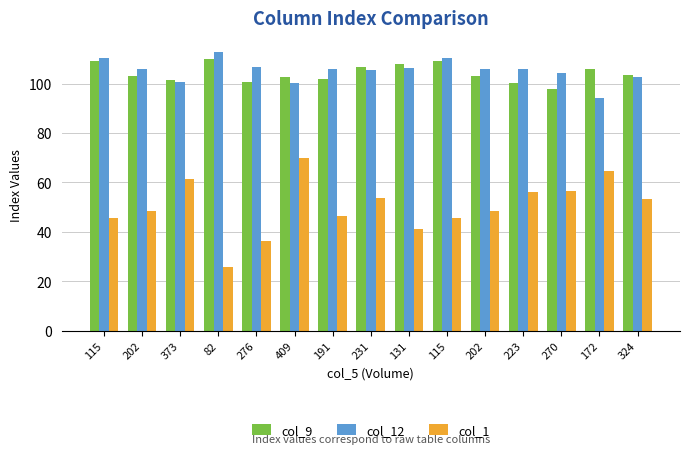

What is the minimum value for col_12?

94.2